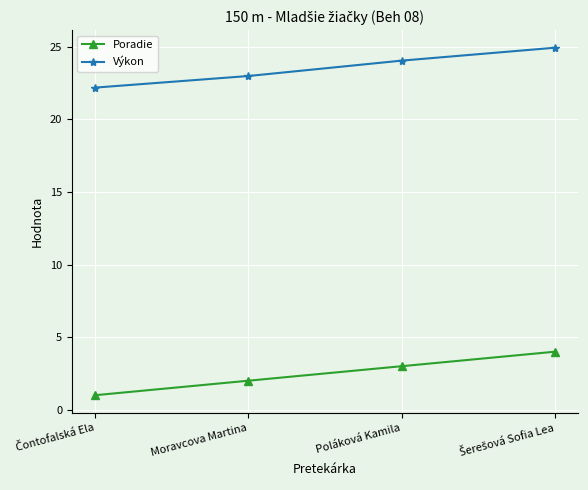

What is the label of the 2nd point from the right?

Poláková Kamila